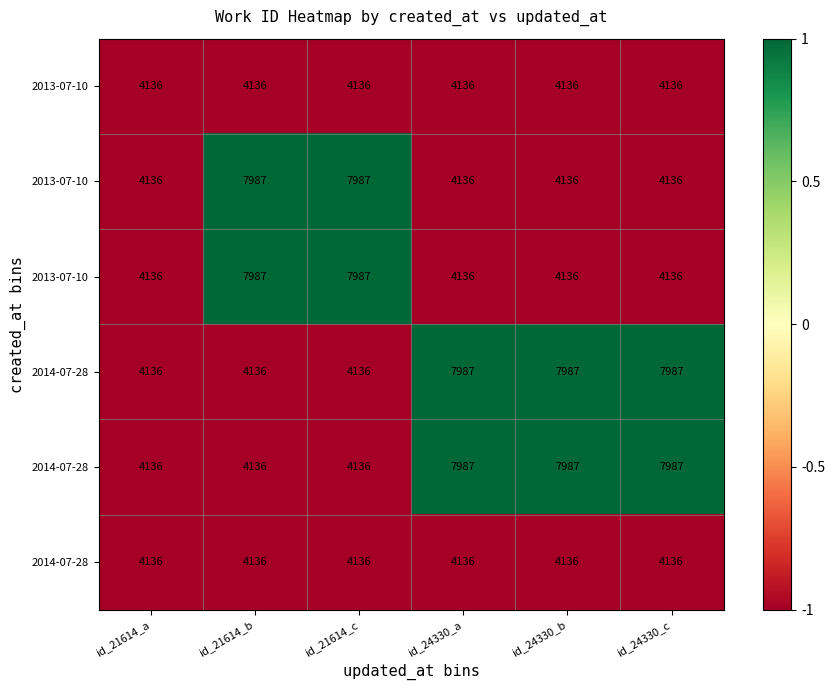

Which label corresponds to the smallest value in the chart?

id_21614_a